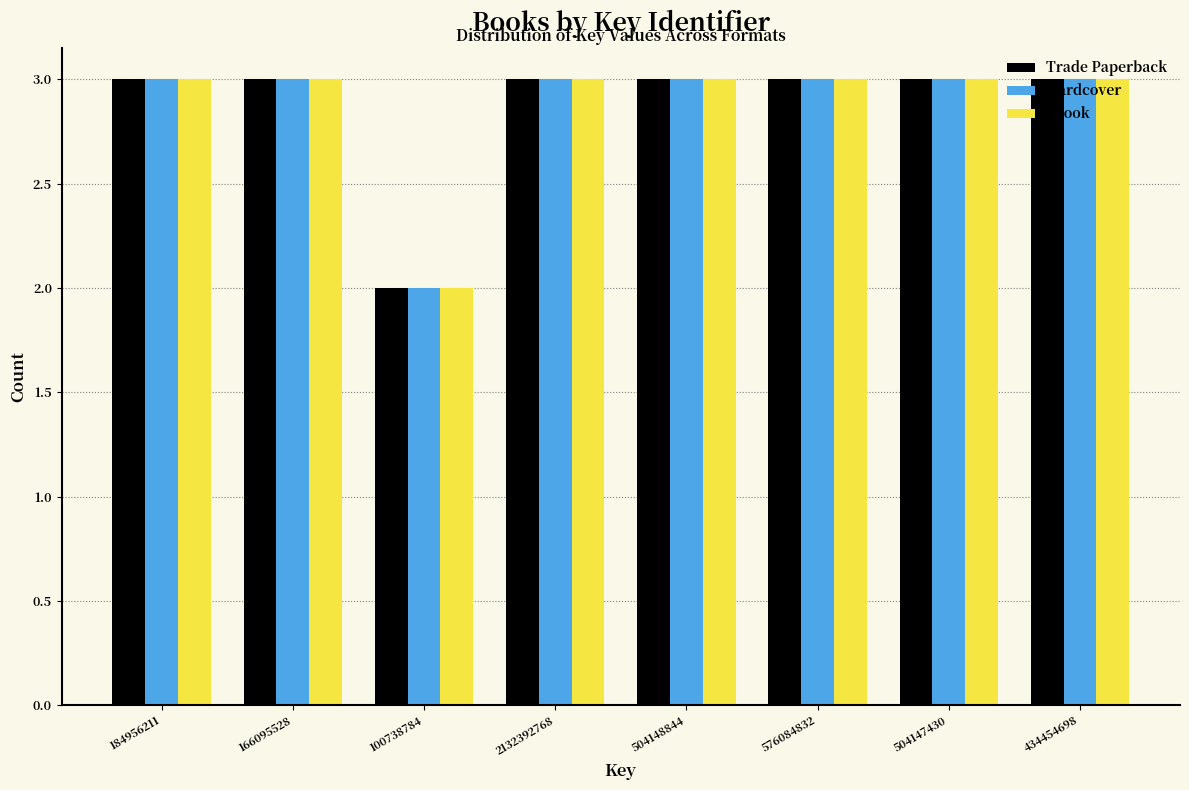

What is the sum of the Hardcover values at 184956211 and 434454698?

6